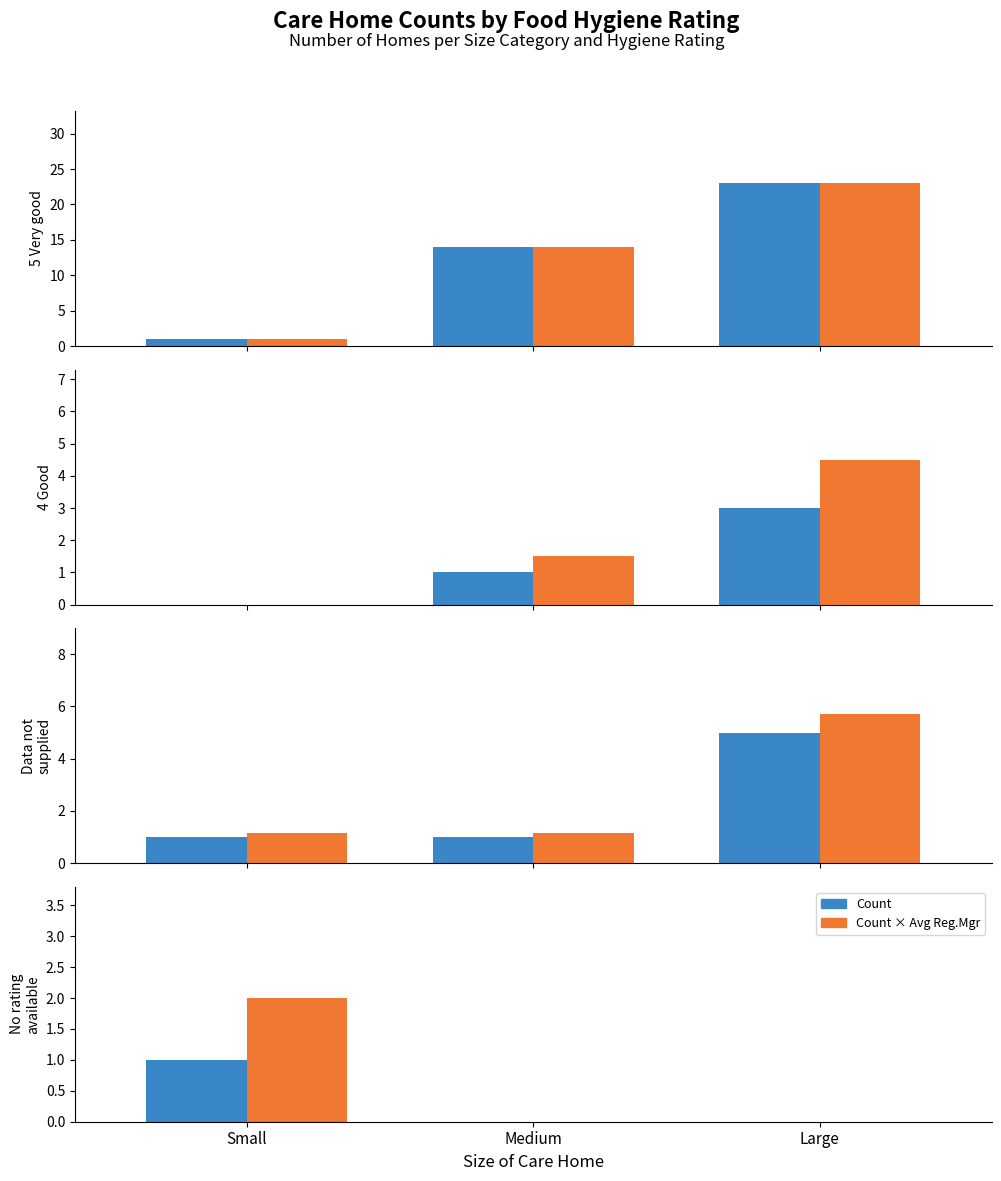

Where is Adj. by Reg.Mgr nearest to the value 1?

Small